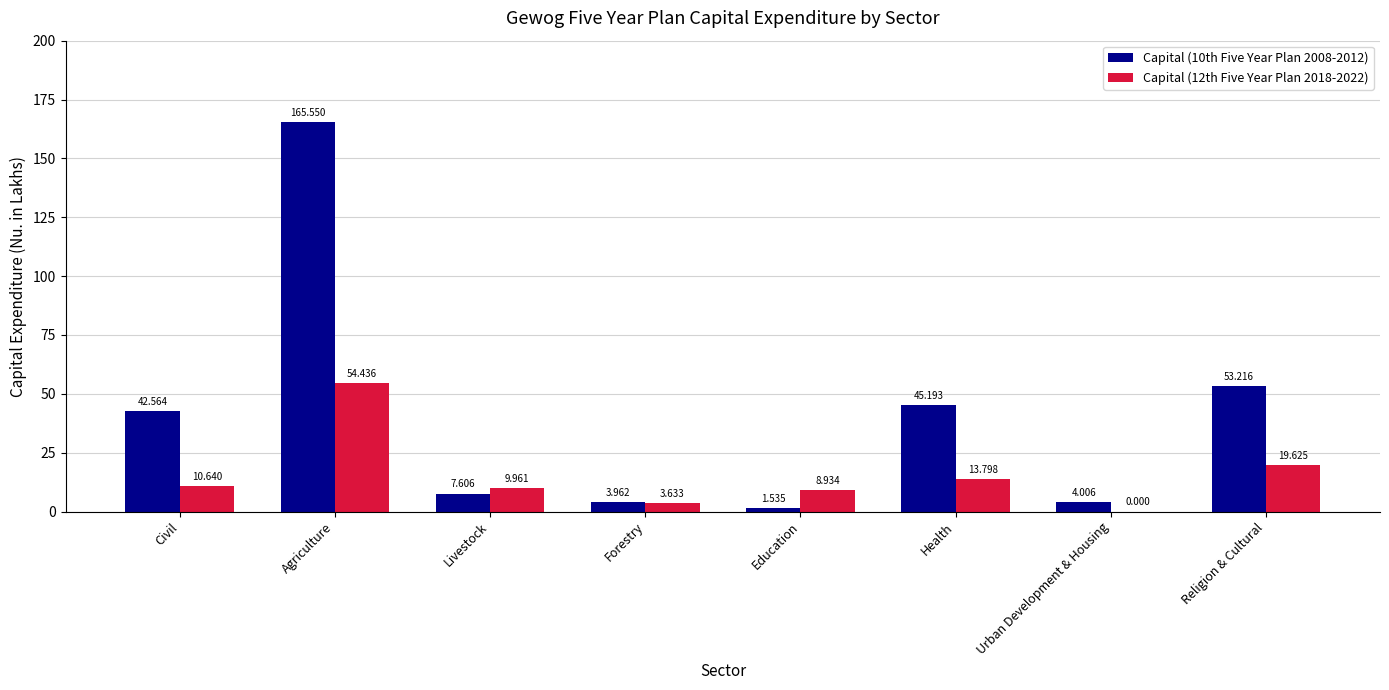

Which category has the highest value in the Capital (12th Five Year Plan 2018-2022) series?

Agriculture